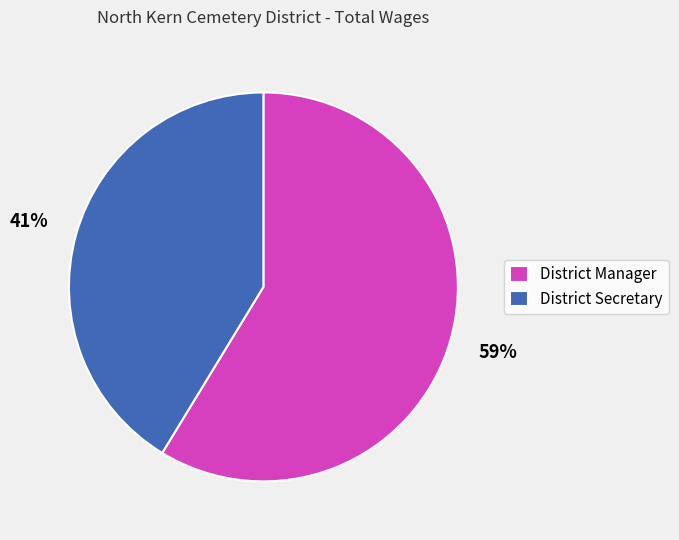

To the nearest percent, what is the average slice percentage?

50%